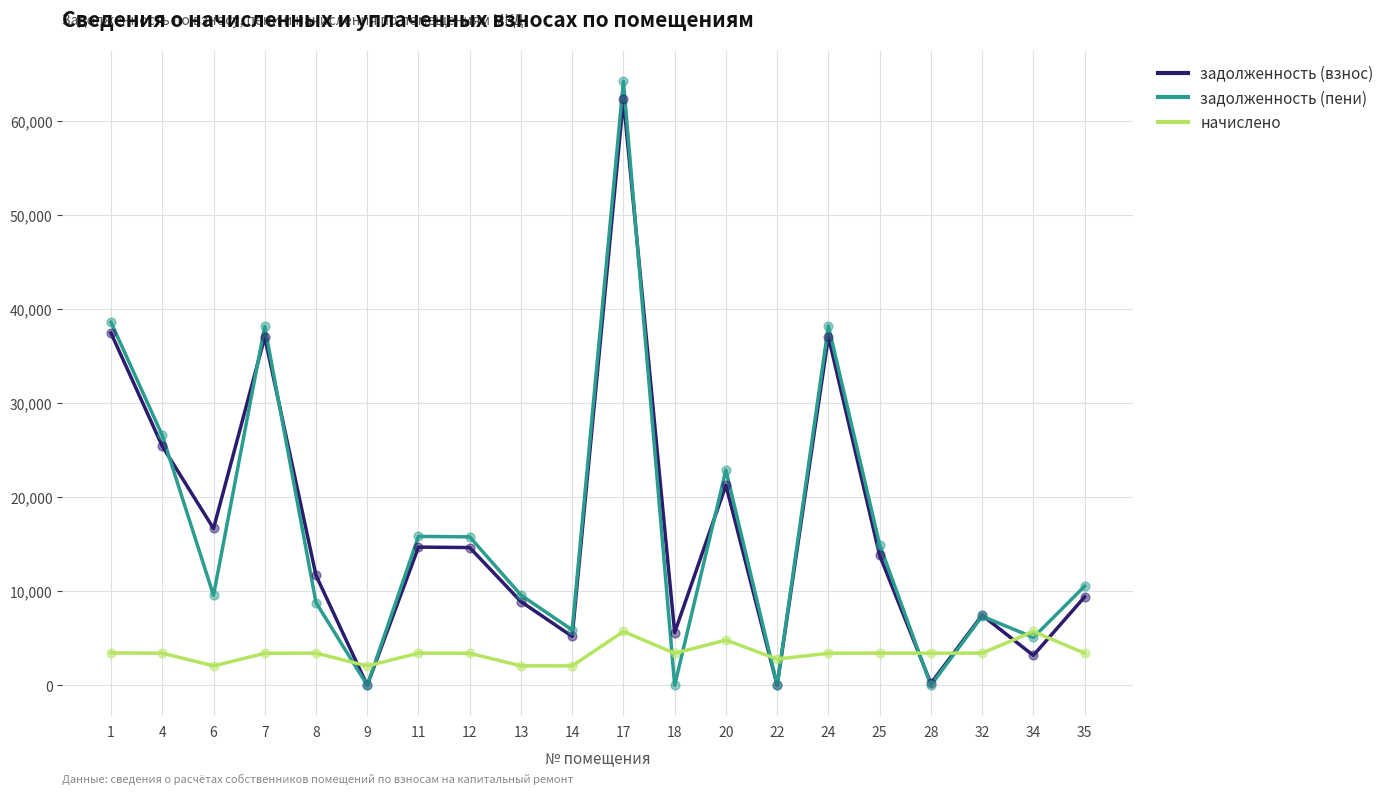

What are all the series names shown in the legend?

задолженность (взнос), задолженность (пени), начислено